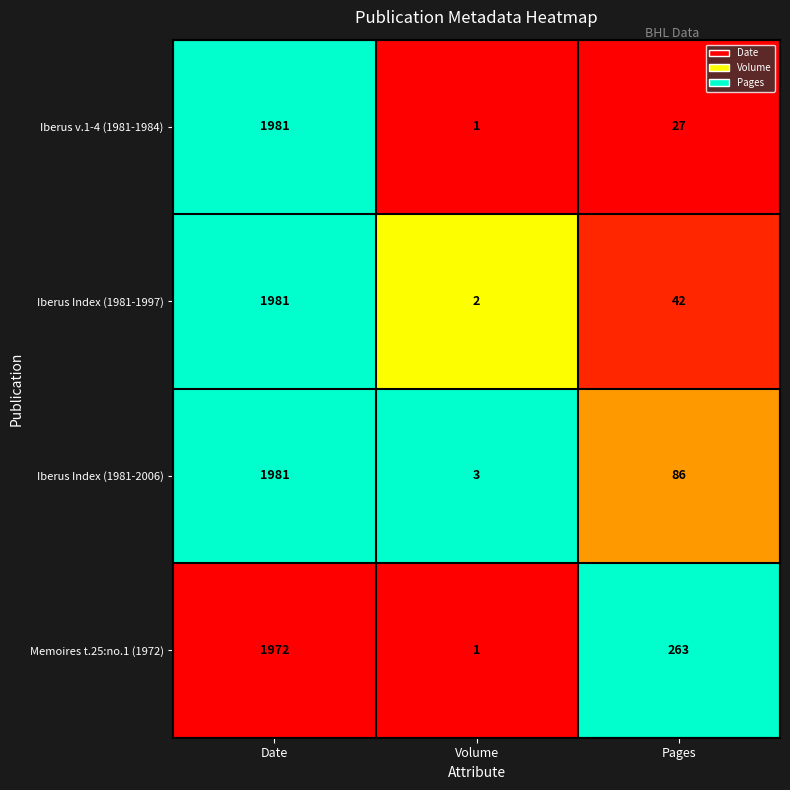

What is the sum of the Iberus Index (1981-1997) values at Volume and Date?

1983